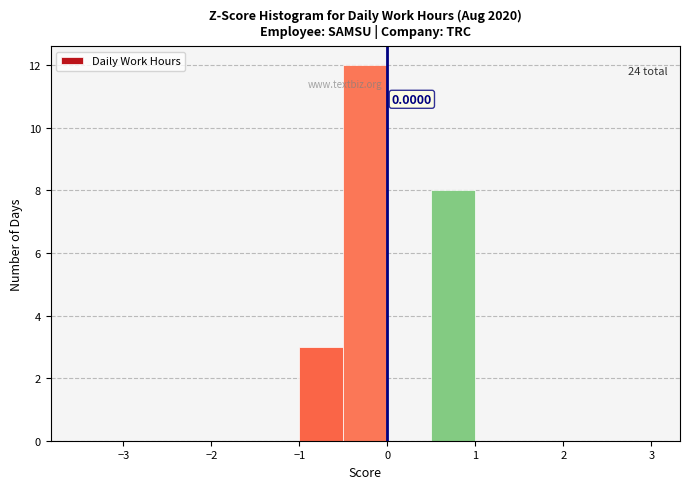

Which range on the x-axis has the tallest bar?

-0.5 to 0.0